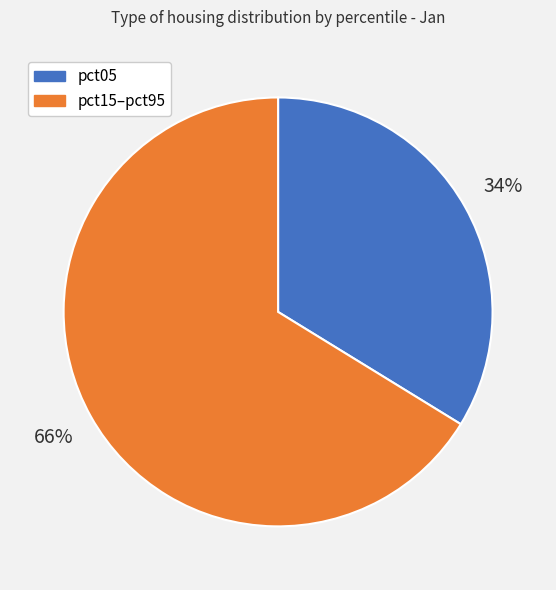

Is it true that pct15–pct95 is 66% of the pie?

True